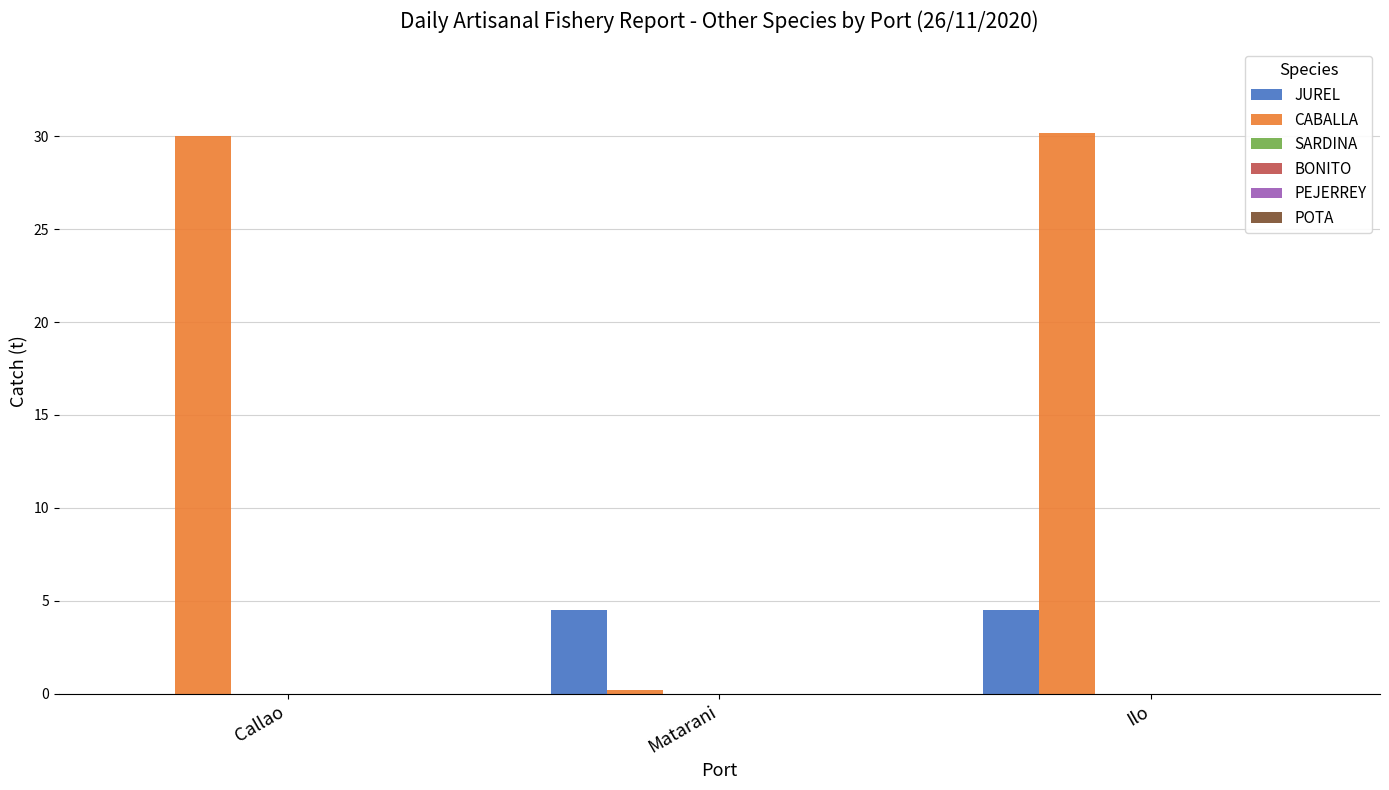

What is the sum of all CABALLA values?

60.4